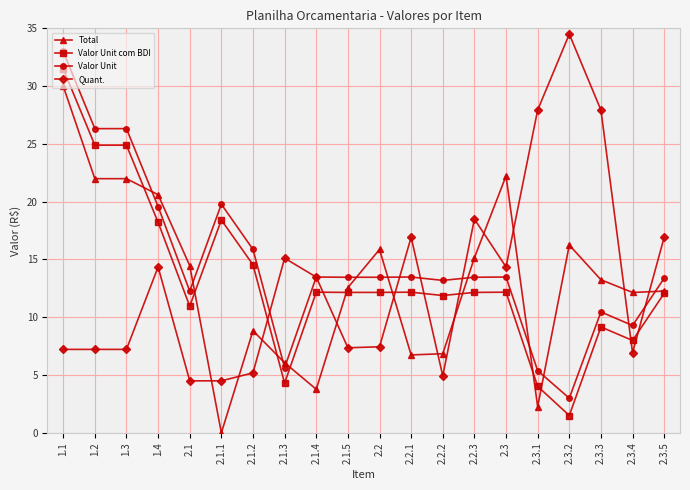

The value of Valor Unit com BDI at 2.3.3 is 14.6. True or false?

False